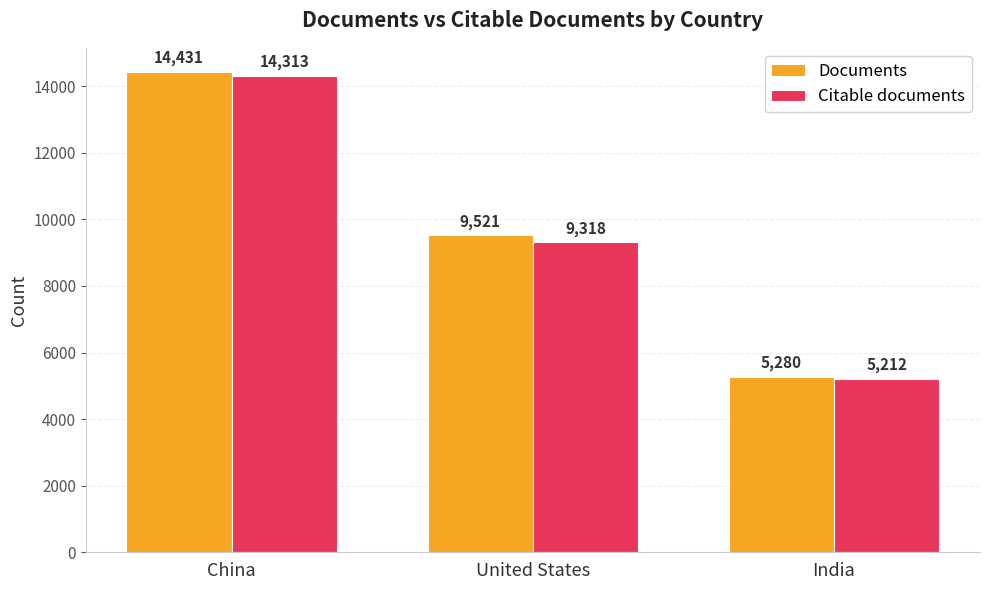

What is the label of the 2nd bar from the right?

United States